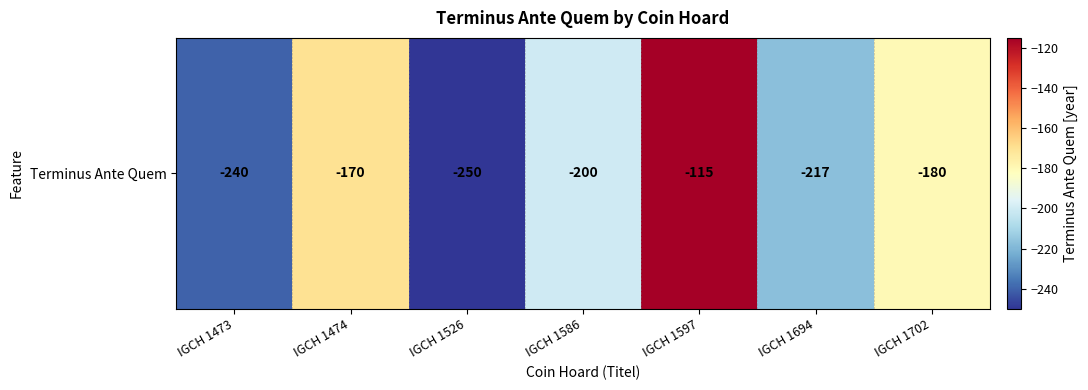

The chart shows a value of -186 at IGCH 1597. True or false?

False